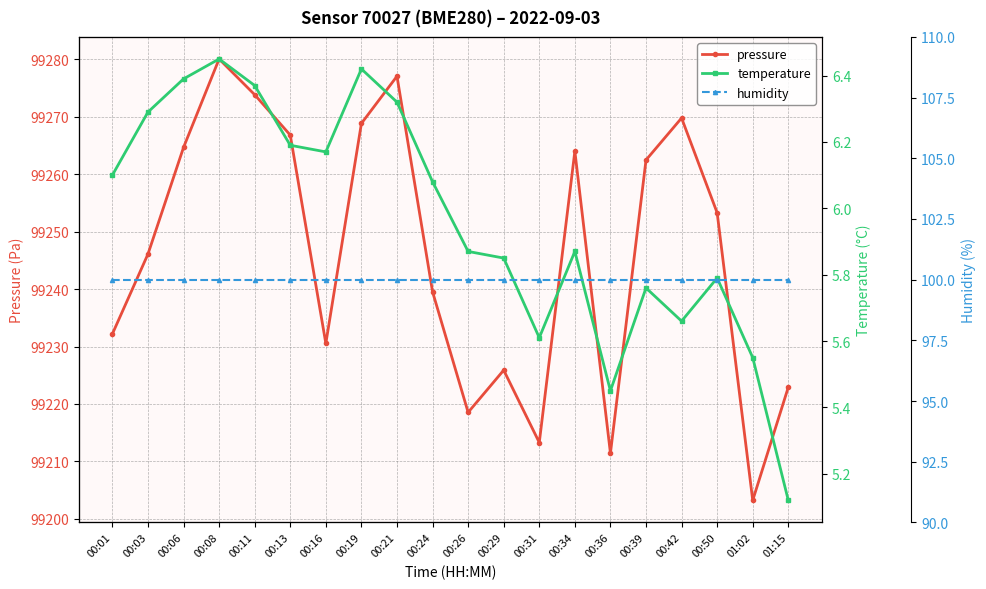

Reading right to left, list all the values displayed in this chart.

pressure: 01:15=99222.9	01:02=99203.2	00:50=99253.3	00:42=99269.8	00:39=99262.5	00:36=99211.4	00:34=99264.0	00:31=99213.3	00:29=99225.9	00:26=99218.5	00:24=99239.5	00:21=99277.1	00:19=99268.8	00:16=99230.5	00:13=99266.8	00:11=99273.8	00:08=99280.1	00:06=99264.7	00:03=99246.1	00:01=99232.2
temperature: 01:15=5.1	01:02=5.5	00:50=5.8	00:42=5.7	00:39=5.8	00:36=5.5	00:34=5.9	00:31=5.6	00:29=5.8	00:26=5.9	00:24=6.1	00:21=6.3	00:19=6.4	00:16=6.2	00:13=6.2	00:11=6.4	00:08=6.5	00:06=6.4	00:03=6.3	00:01=6.1
humidity: 01:15=100.0	01:02=100.0	00:50=100.0	00:42=100.0	00:39=100.0	00:36=100.0	00:34=100.0	00:31=100.0	00:29=100.0	00:26=100.0	00:24=100.0	00:21=100.0	00:19=100.0	00:16=100.0	00:13=100.0	00:11=100.0	00:08=100.0	00:06=100.0	00:03=100.0	00:01=100.0